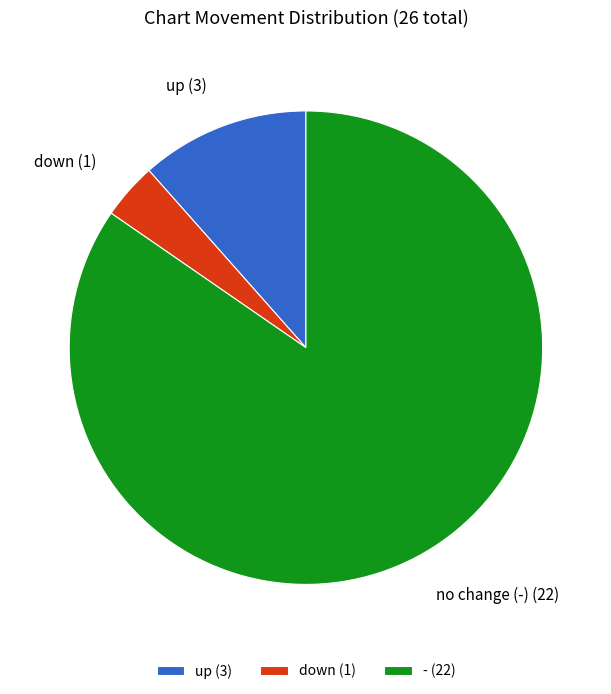

Between down (1) and up (3), which is larger?

up (3)